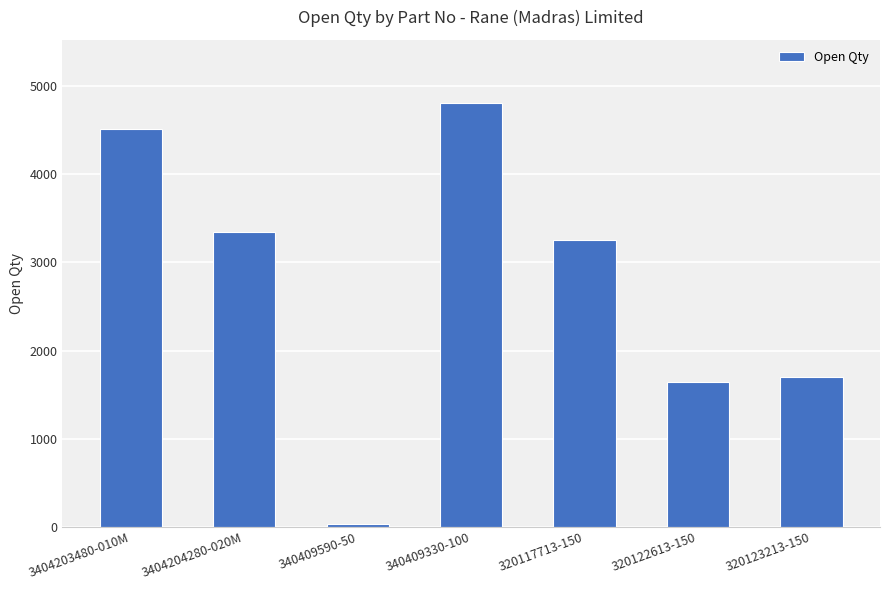

The value at 320123213-150 is 553. True or false?

False